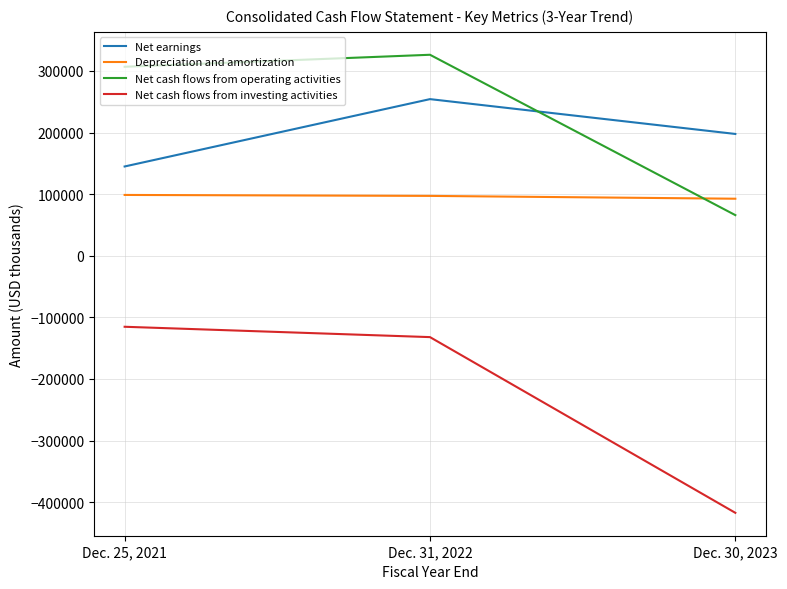

At which category is the sum across all series the highest?

Dec. 31, 2022